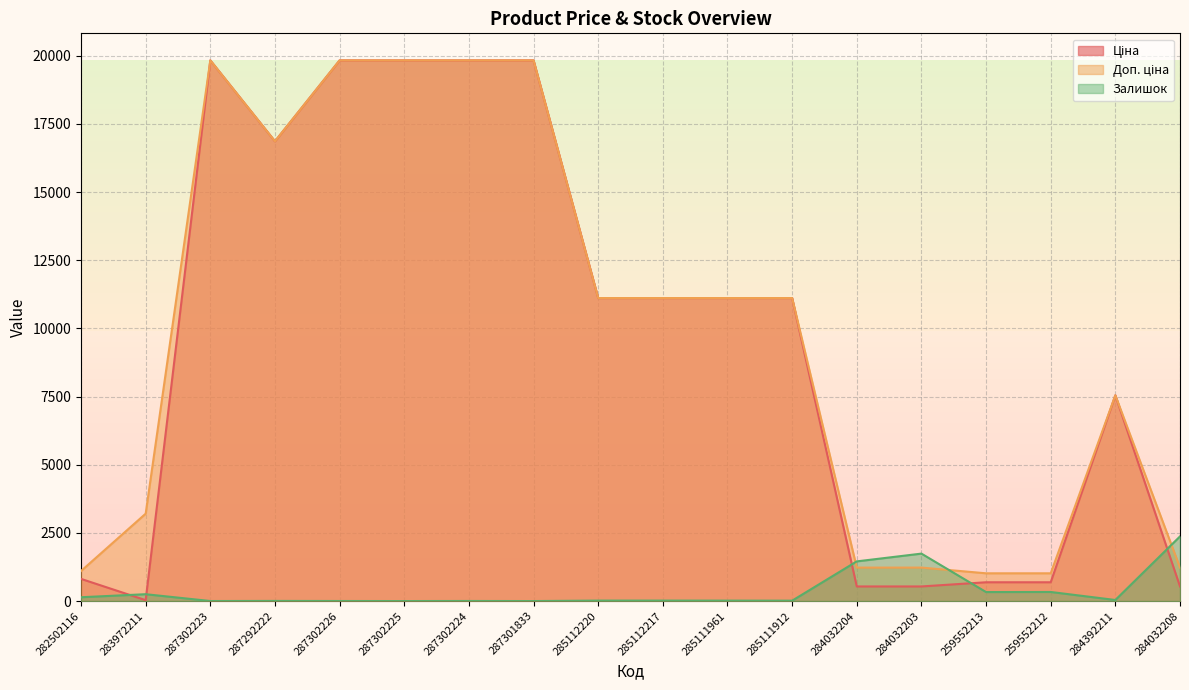

Reading left to right, what are all the values shown in this chart?

Ціна: 813.0	32.0	19831.1	16863.2	19831.1	19831.1	19831.1	19831.1	11113.6	11113.6	11113.6	11113.6	535.4	535.4	689.1	689.1	7545.9	535.4
Доп. ціна: 1101.8	3205.0	19831.1	16863.2	19831.1	19831.1	19831.1	19831.1	11113.6	11113.6	11113.6	11113.6	1227.2	1227.2	1017.8	1017.8	7545.9	1227.2
Залишок: 140.0	251.0	1.0	5.0	2.0	0.0	3.0	0.0	17.0	17.0	16.0	14.0	1455.0	1740.0	330.0	333.0	39.0	2371.0